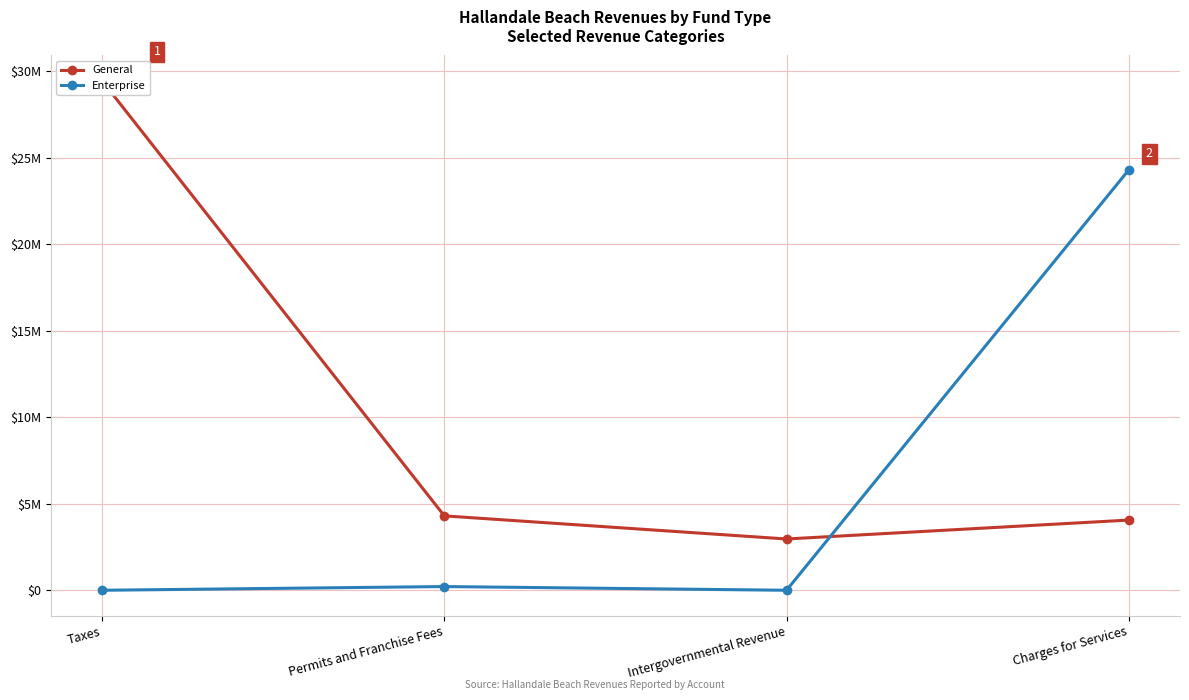

How many lines are shown in the chart?

2